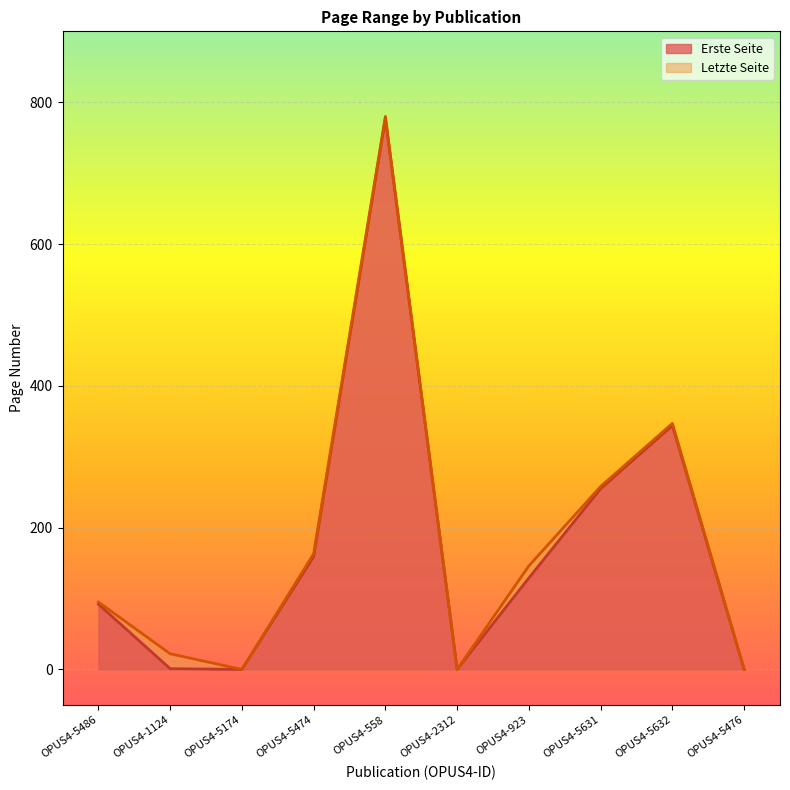

At which label is Letzte Seite closest to 390?

OPUS4-5632